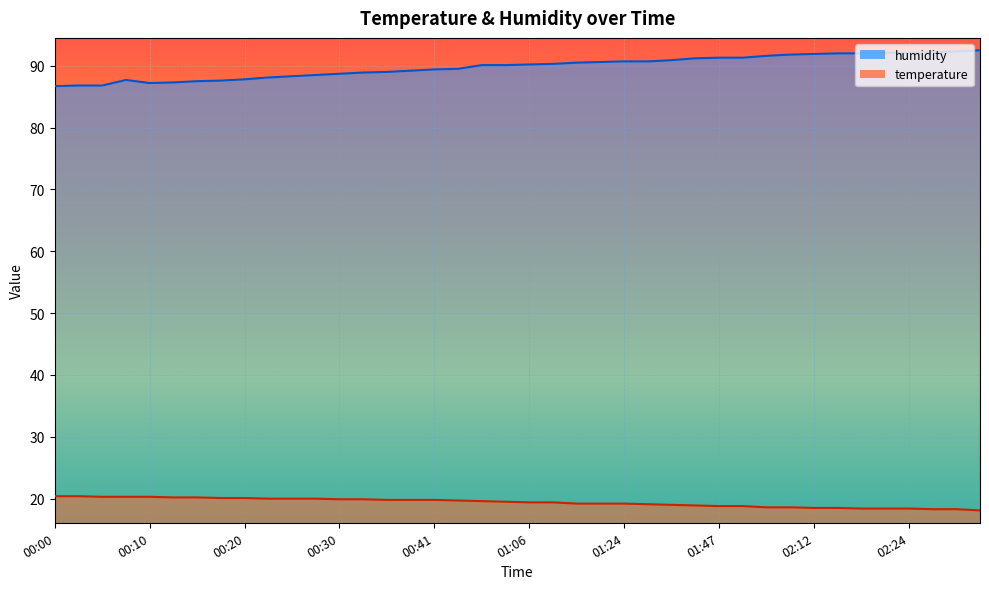

How many values in the humidity series are below 90?

18